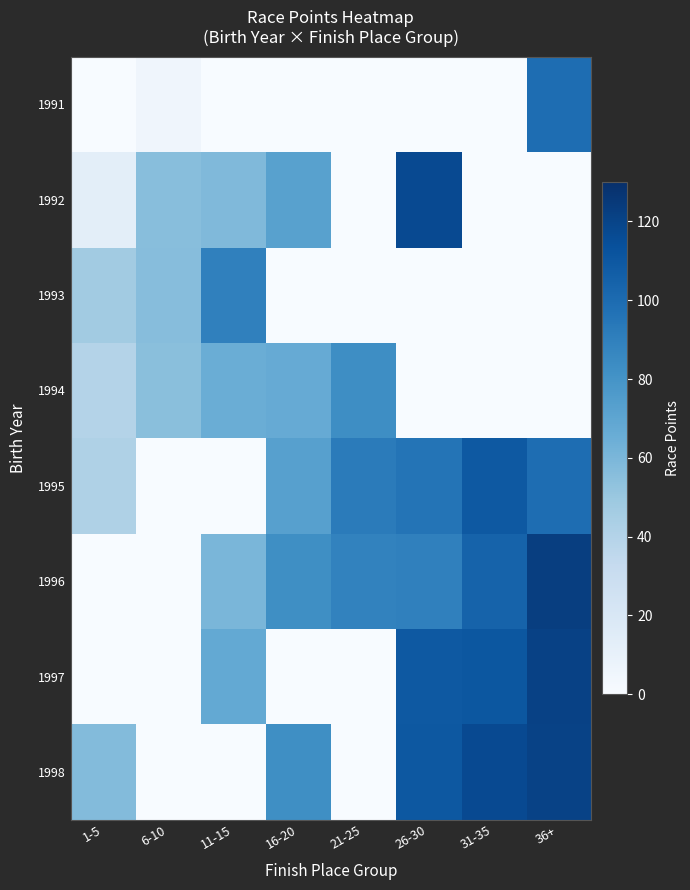

Which series changed the most between 11-15 and 36+?

1998